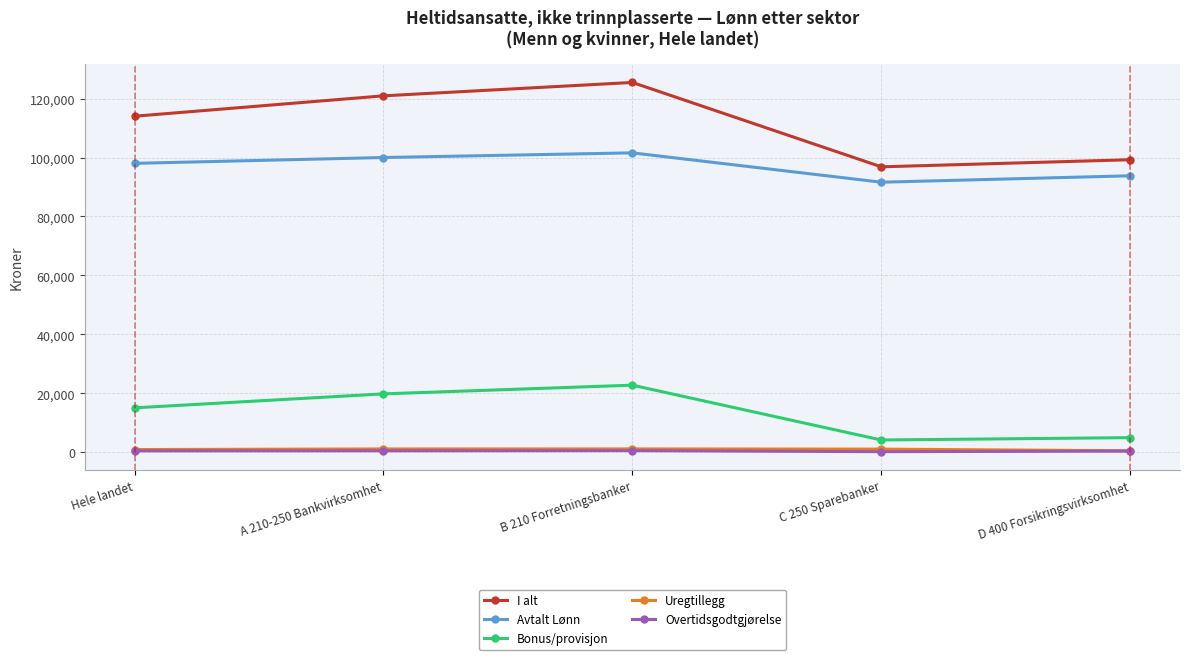

Read the Uregtillegg value at D 400 Forsikringsvirksomhet.

490